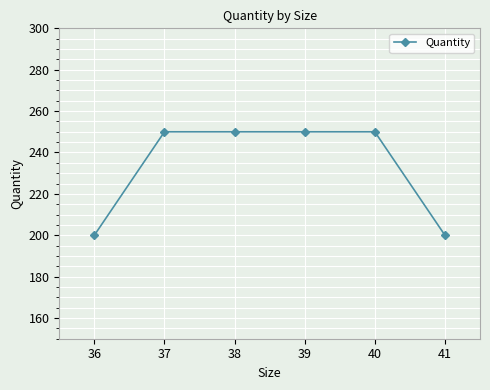

True or false: the data has more than 2 interior local peaks.

False